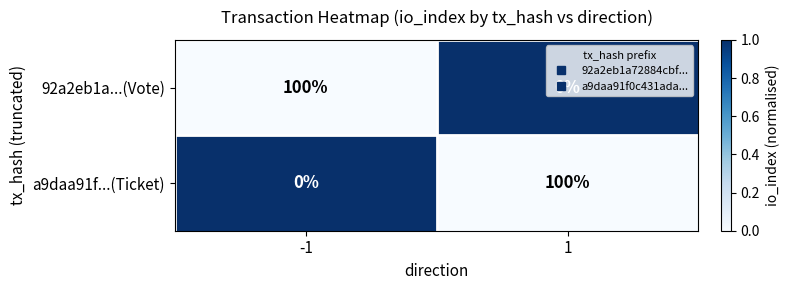

At 1, list the series in order from largest to smallest.

a9daa91f...(Ticket), 92a2eb1a...(Vote)